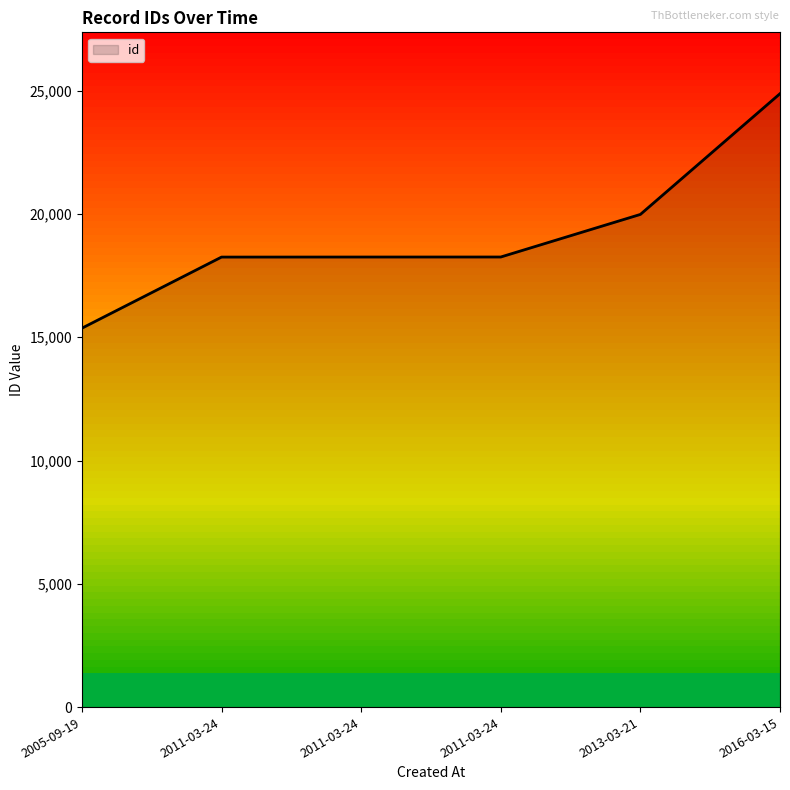

What is the difference between the values at 2011-03-24 and 2005-09-19?

2887